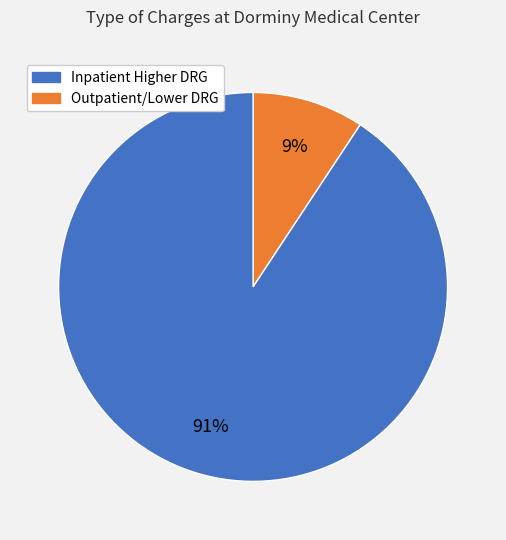

Is there a majority slice in this chart?

Yes